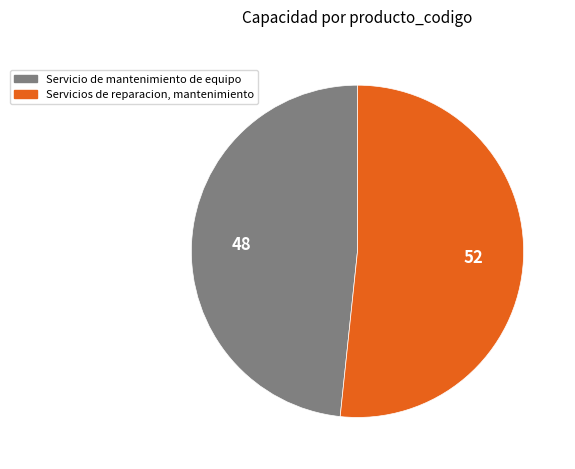

Which slice is the largest?

Servicios de reparacion, mantenimiento